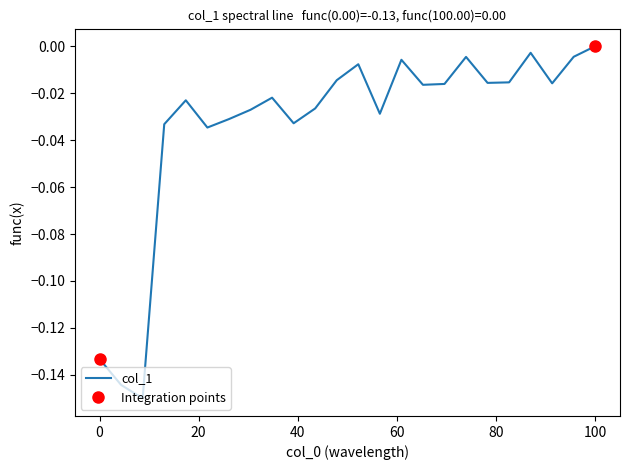

True or false: the data has more than 0 interior local peaks.

True